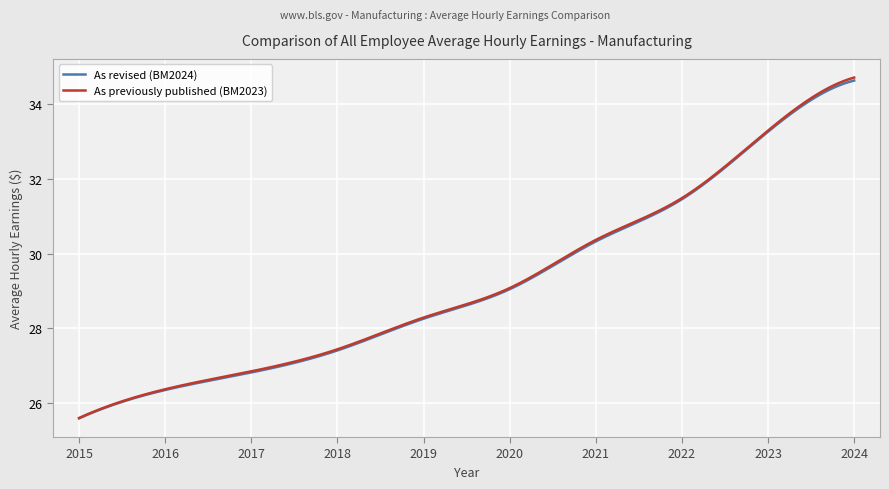

What is the smallest value displayed?

25.6